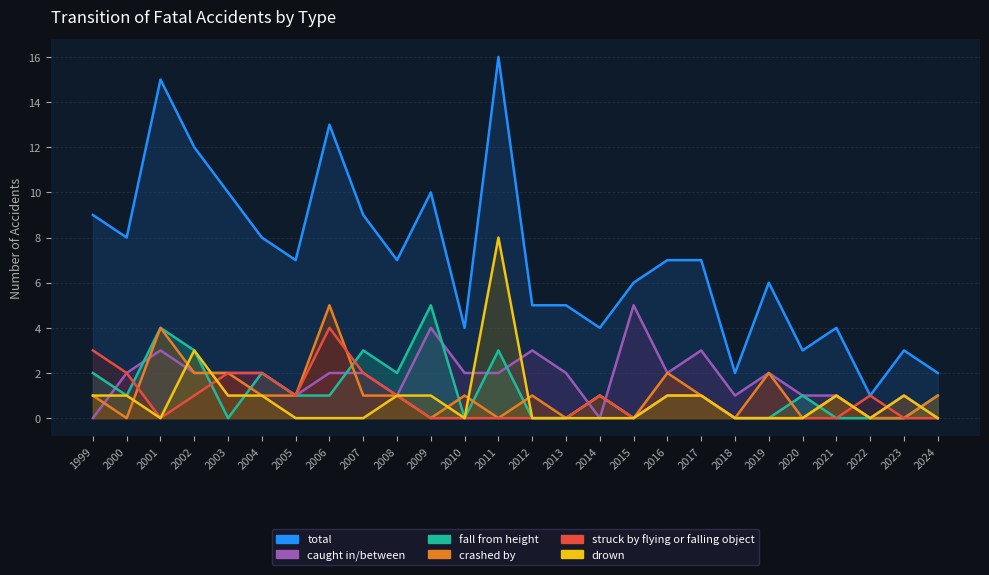

At which label does caught in/between reach its minimum?

1999